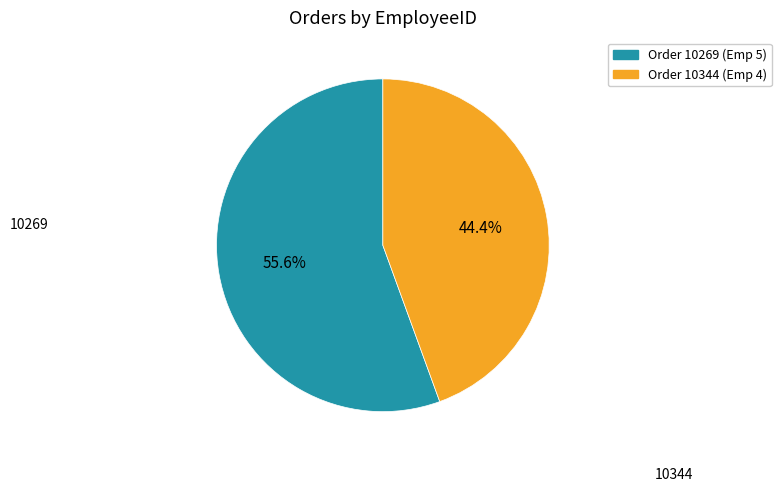

Count the number of slices in the pie.

2